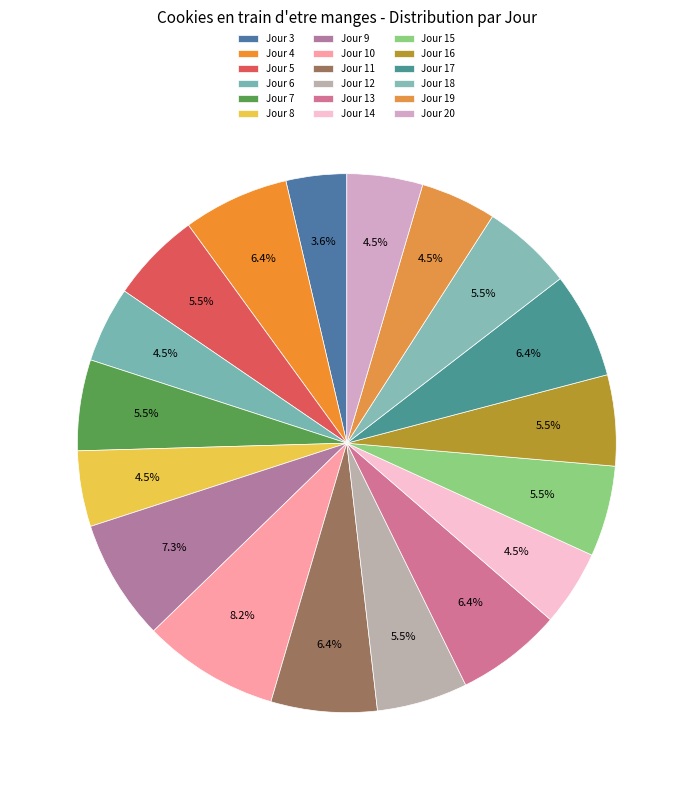

How many segments does this pie chart have?

18